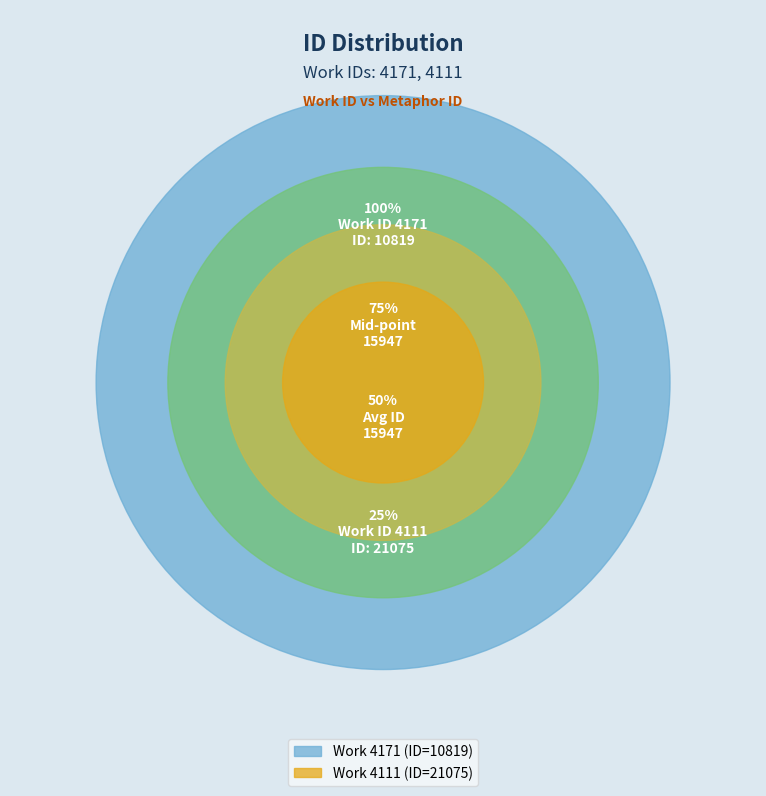

What is the change in value from 4171 to 4111?

+10256